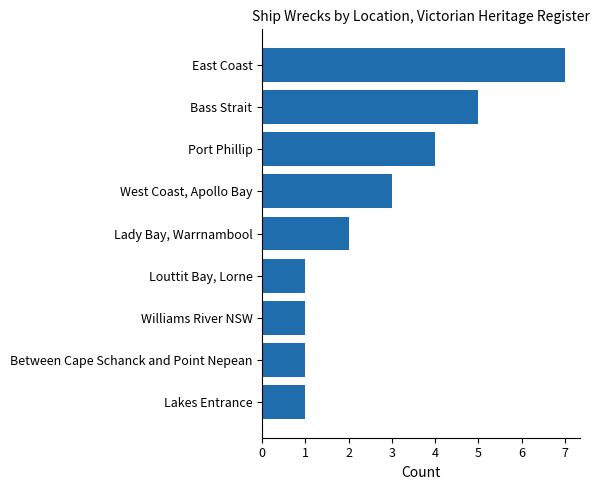

What is the ratio of the value at Port Phillip to the value at East Coast?

0.6